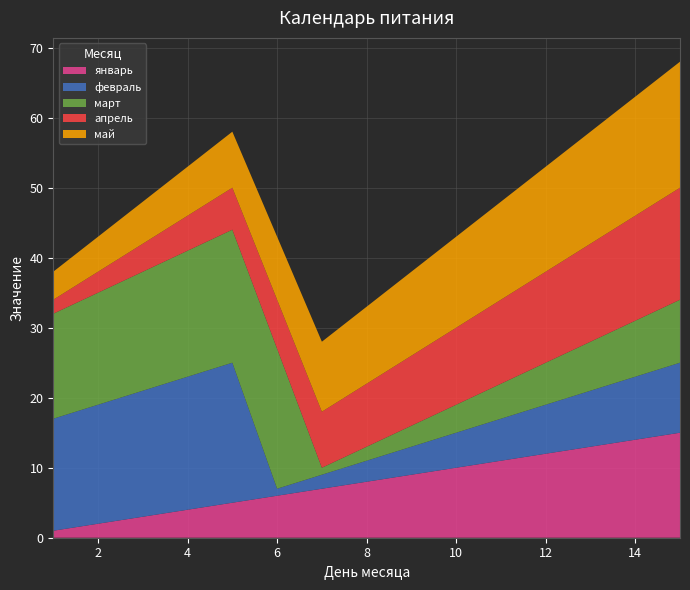

Reading left to right, what are all the values shown in this chart?

январь: 1	2	3	4	5	6	7	8	9	10	11	12	13	14	15
февраль: 16	17	18	19	20	1	2	3	4	5	6	7	8	9	10
март: 15	16	17	18	19	20	1	2	3	4	5	6	7	8	9
апрель: 2	3	4	5	6	7	8	9	10	11	12	13	14	15	16
май: 4	5	6	7	8	9	10	11	12	13	14	15	16	17	18